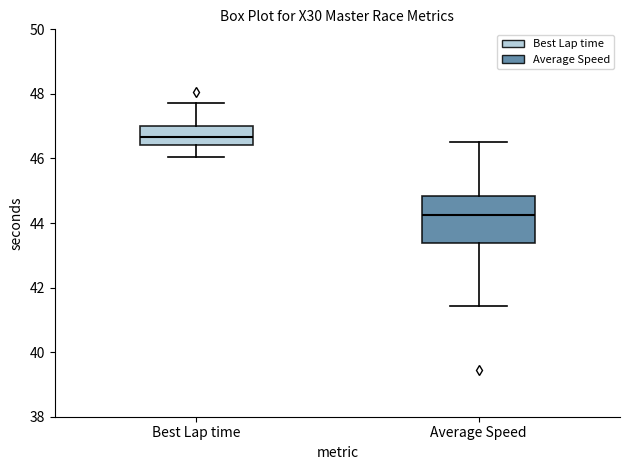

Reading left to right, read every box against the y-axis: the position of its median line, the range the box covers, and the ends of its whiskers. The values are not printed on the chart, so give them approximately, as read against the axis.

Best Lap time: median 46.6, box 46.4 to 47.0, whiskers 46.0 to 47.8
Average Speed: median 44.2, box 43.4 to 44.8, whiskers 41.4 to 46.6